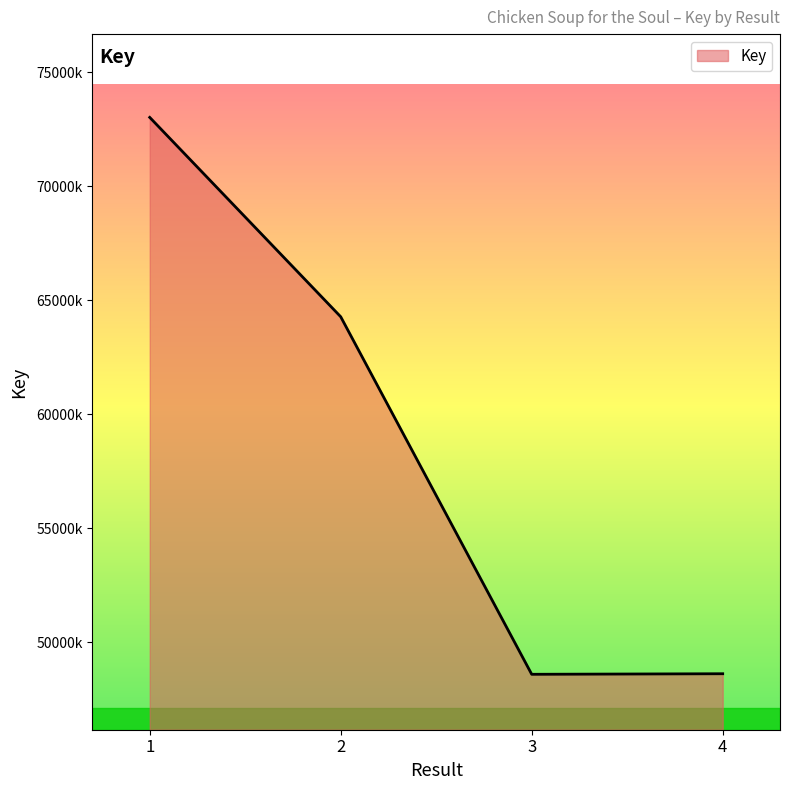

What is the approximate value at 4, to the nearest 50?

48627750